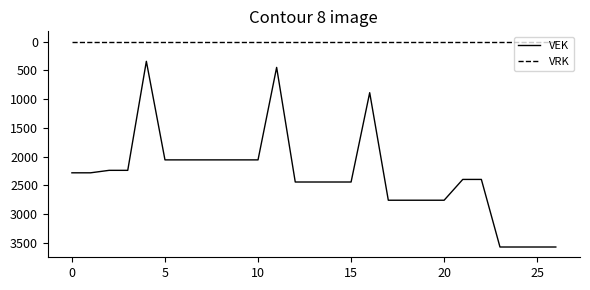

True or false: VRK and VEK cross at least once.

False